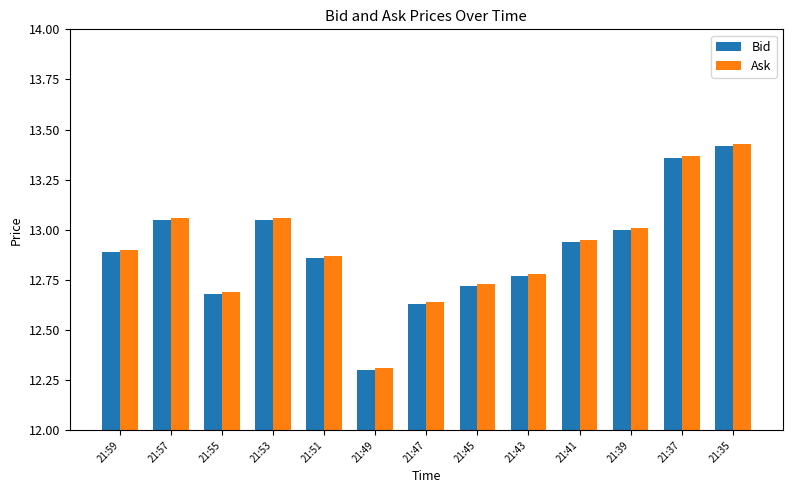

Which category has the highest value in the Ask series?

21:35